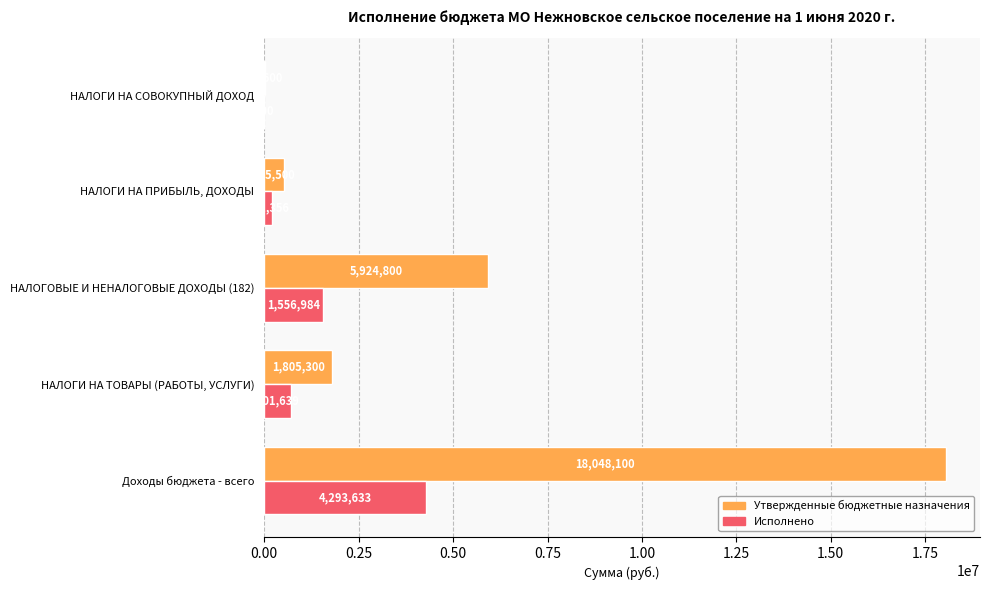

Which series has the largest total across all categories?

Утвержденные бюджетные назначения